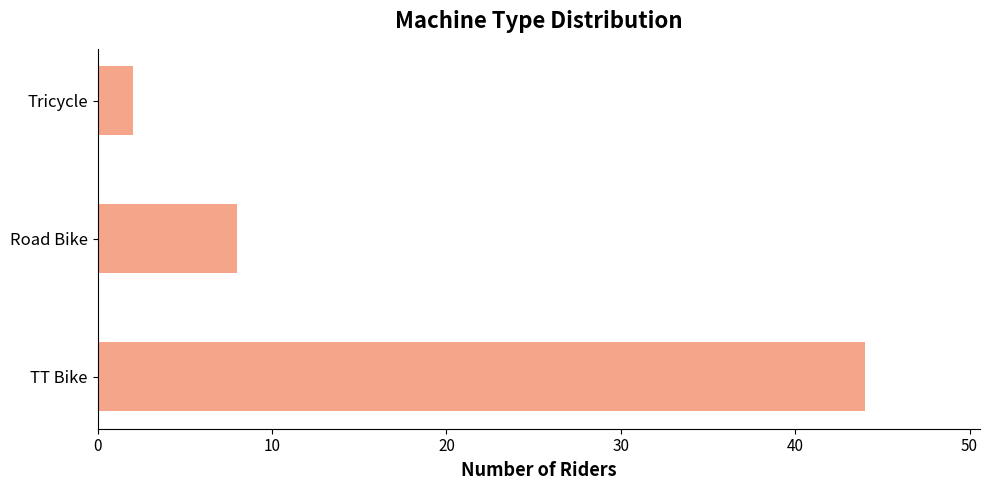

Reading top to bottom, what are all the values shown in this chart?

2	8	44